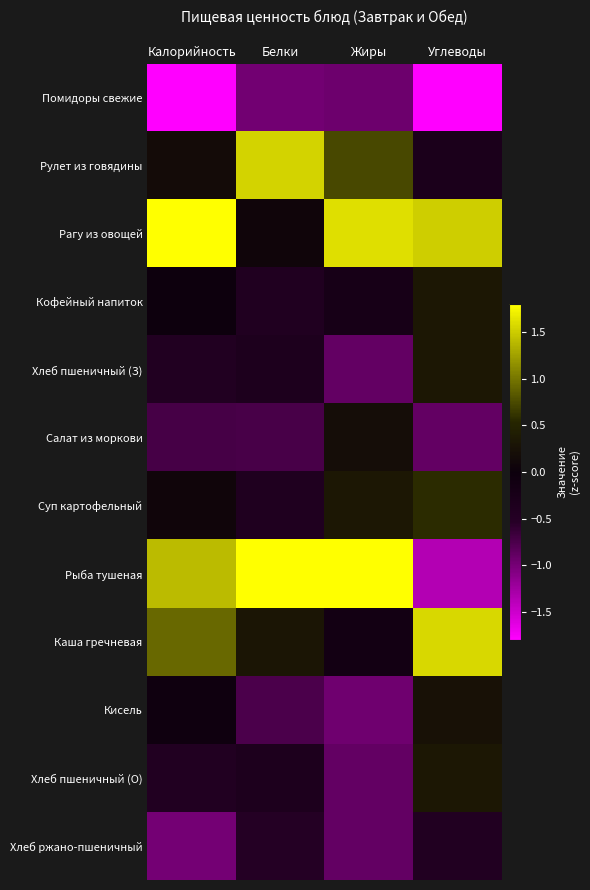

Reading left to right, what are all the values shown in this chart?

Помидоры свежие: Калорийность=-1.8	Белки=-1.0	Жиры=-1.0	Углеводы=-1.9
Рулет из говядины: Калорийность=0.2	Белки=1.5	Жиры=0.7	Углеводы=-0.3
Рагу из овощей: Калорийность=2.0	Белки=0.1	Жиры=1.6	Углеводы=1.5
Кофейный напиток: Калорийность=-0.0	Белки=-0.4	Жиры=-0.2	Углеводы=0.3
Хлеб пшеничный (З): Калорийность=-0.4	Белки=-0.4	Жиры=-0.9	Углеводы=0.3
Салат из моркови: Калорийность=-0.7	Белки=-0.7	Жиры=0.2	Углеводы=-0.9
Суп картофельный: Калорийность=0.1	Белки=-0.4	Жиры=0.3	Углеводы=0.6
Рыба тушеная: Калорийность=1.4	Белки=2.6	Жиры=2.1	Углеводы=-1.4
Каша гречневая: Калорийность=0.9	Белки=0.3	Жиры=-0.1	Углеводы=1.6
Кисель: Калорийность=-0.1	Белки=-0.8	Жиры=-1.0	Углеводы=0.2
Хлеб пшеничный (О): Калорийность=-0.4	Белки=-0.4	Жиры=-0.9	Углеводы=0.3
Хлеб ржано-пшеничный: Калорийность=-1.0	Белки=-0.5	Жиры=-0.9	Углеводы=-0.4